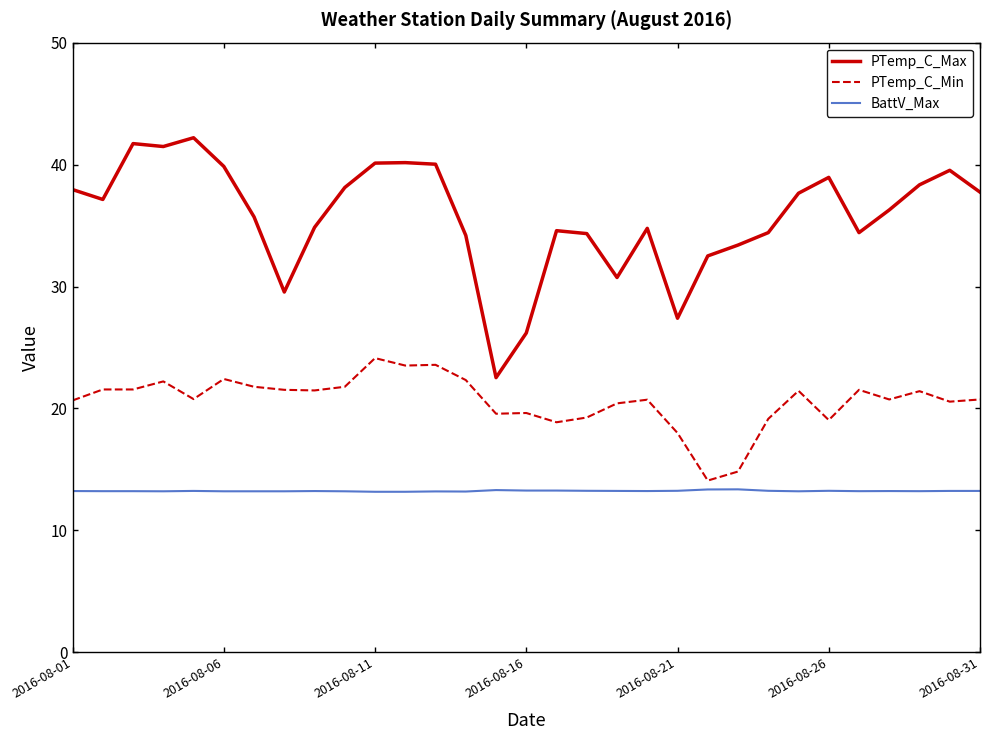

Which series has the largest range (max minus min)?

PTemp_C_Max